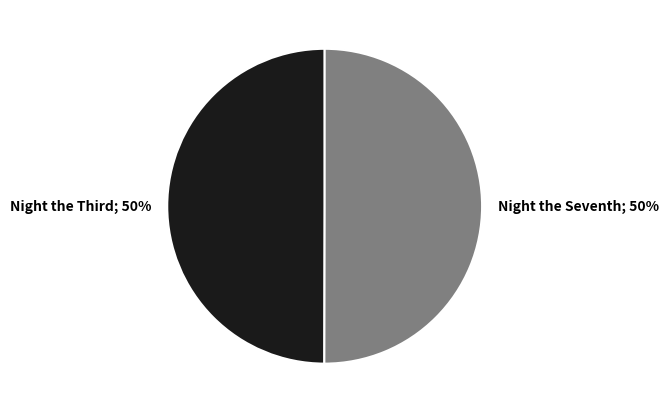

To the nearest percent, what is the average slice percentage?

50%